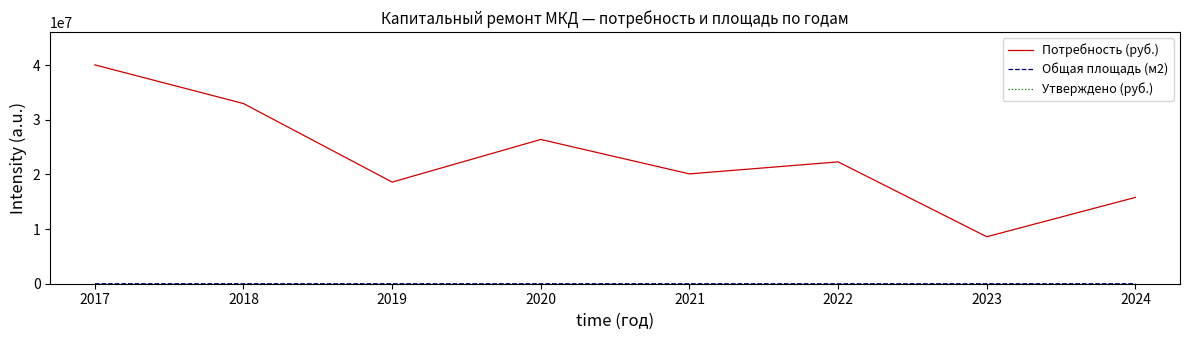

What is the total value across all series at 2018?

32971017.9